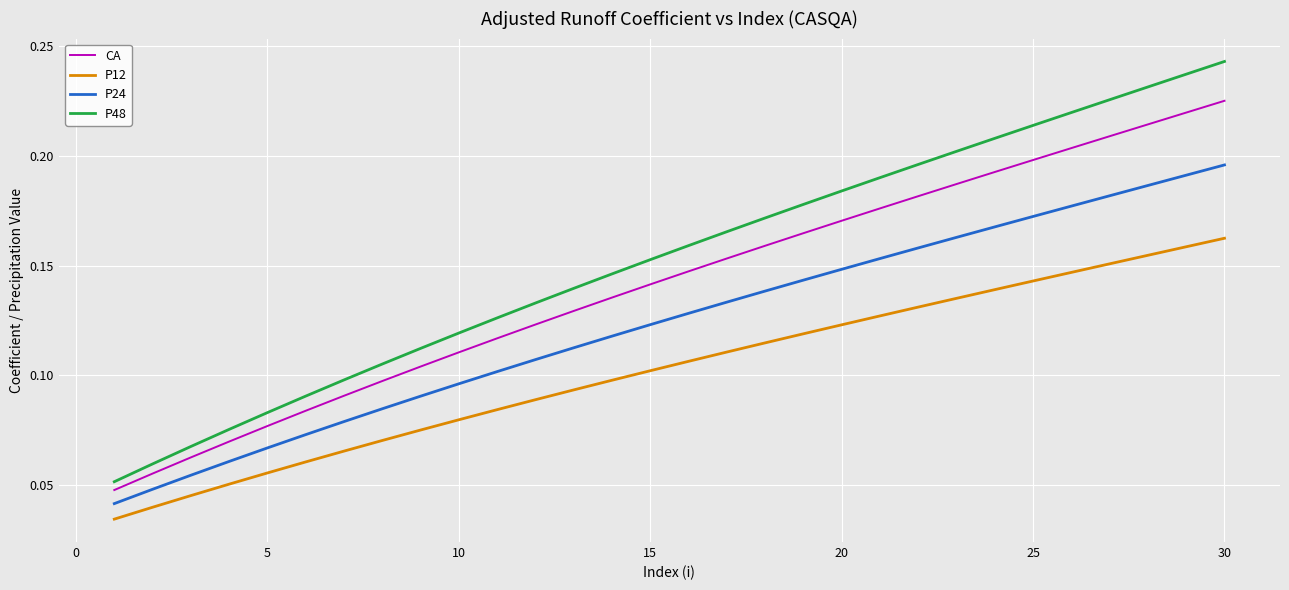

True or false: P48 and P12 intersect in this chart.

False